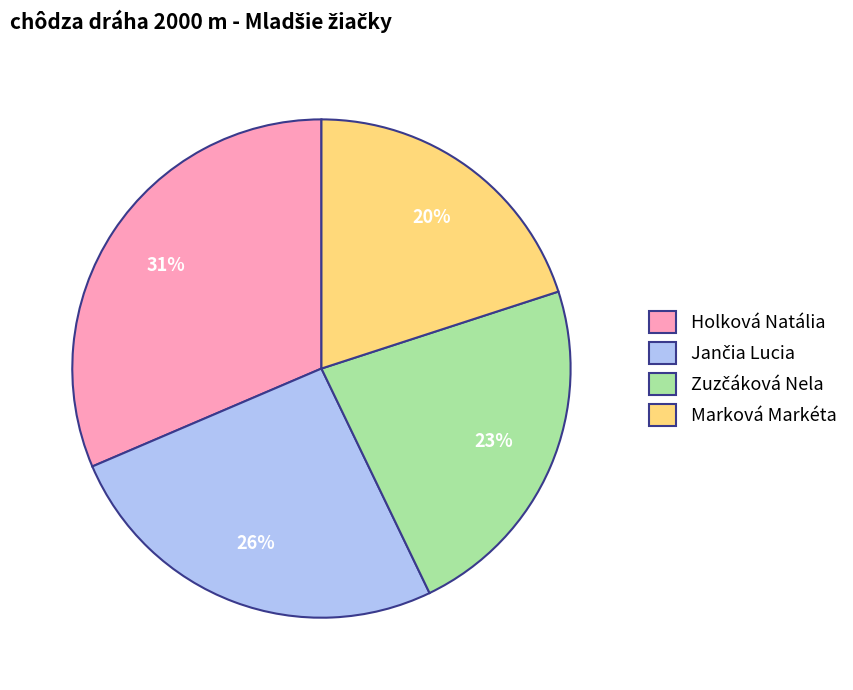

Which has a higher value, Marková Markéta or Holková Natália?

Holková Natália